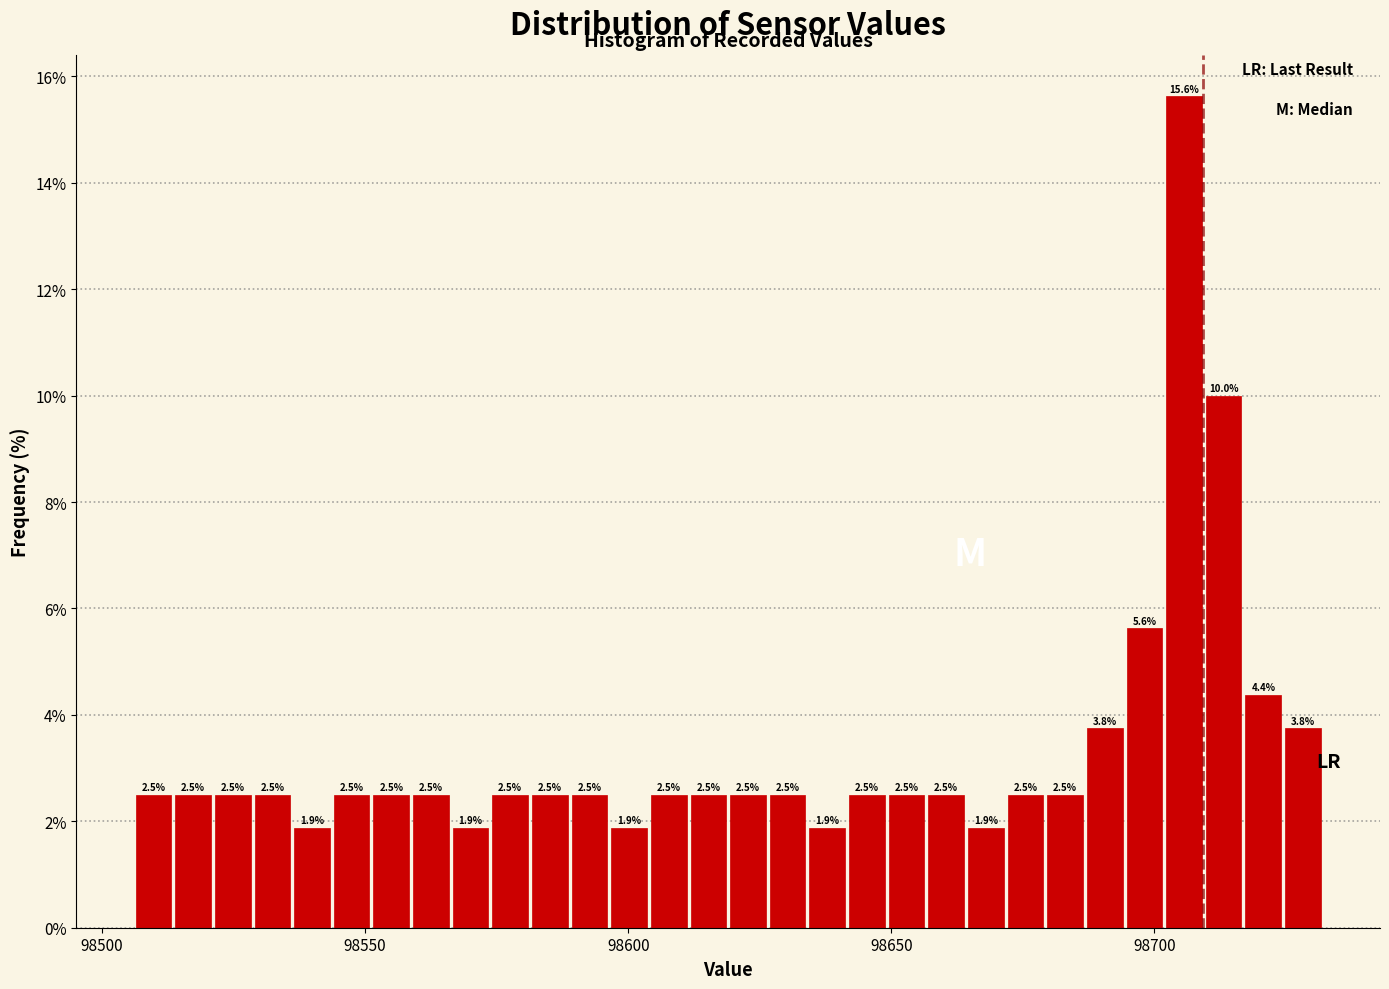

Around what value on the x-axis is the tallest bar? Give the approximate position of its centre, as read against the axis.

98705